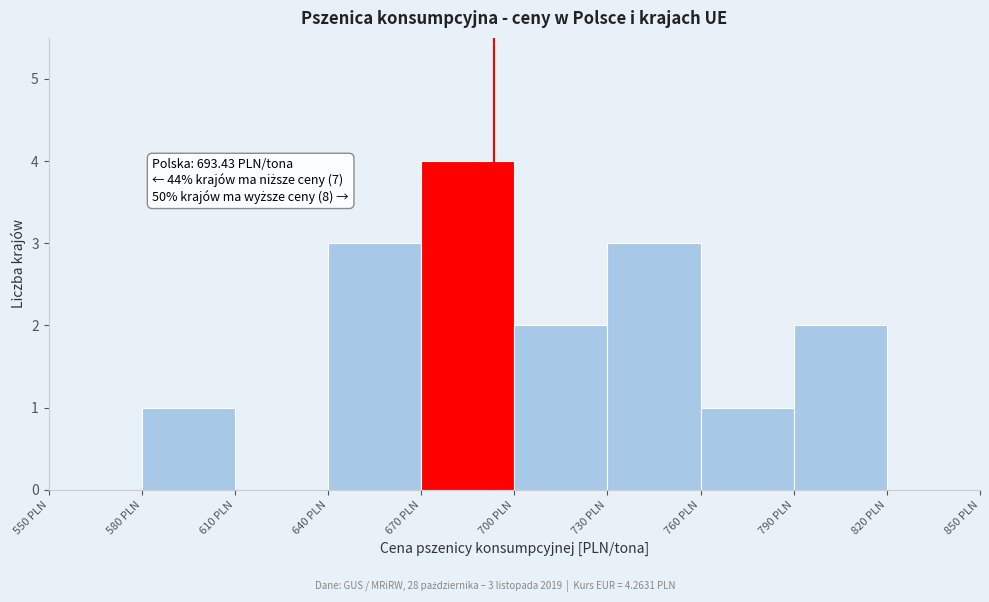

Over which range of the x-axis is the bar tallest?

670 to 700